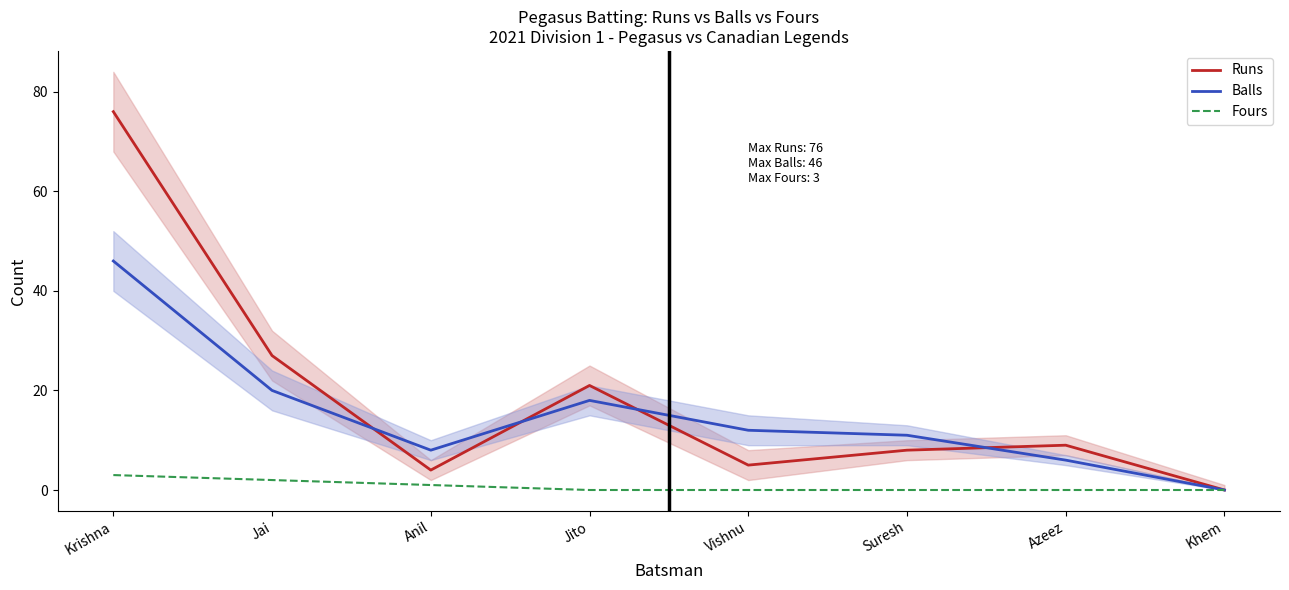

What is the difference between the Runs values at Vishnu and Krishna?

71